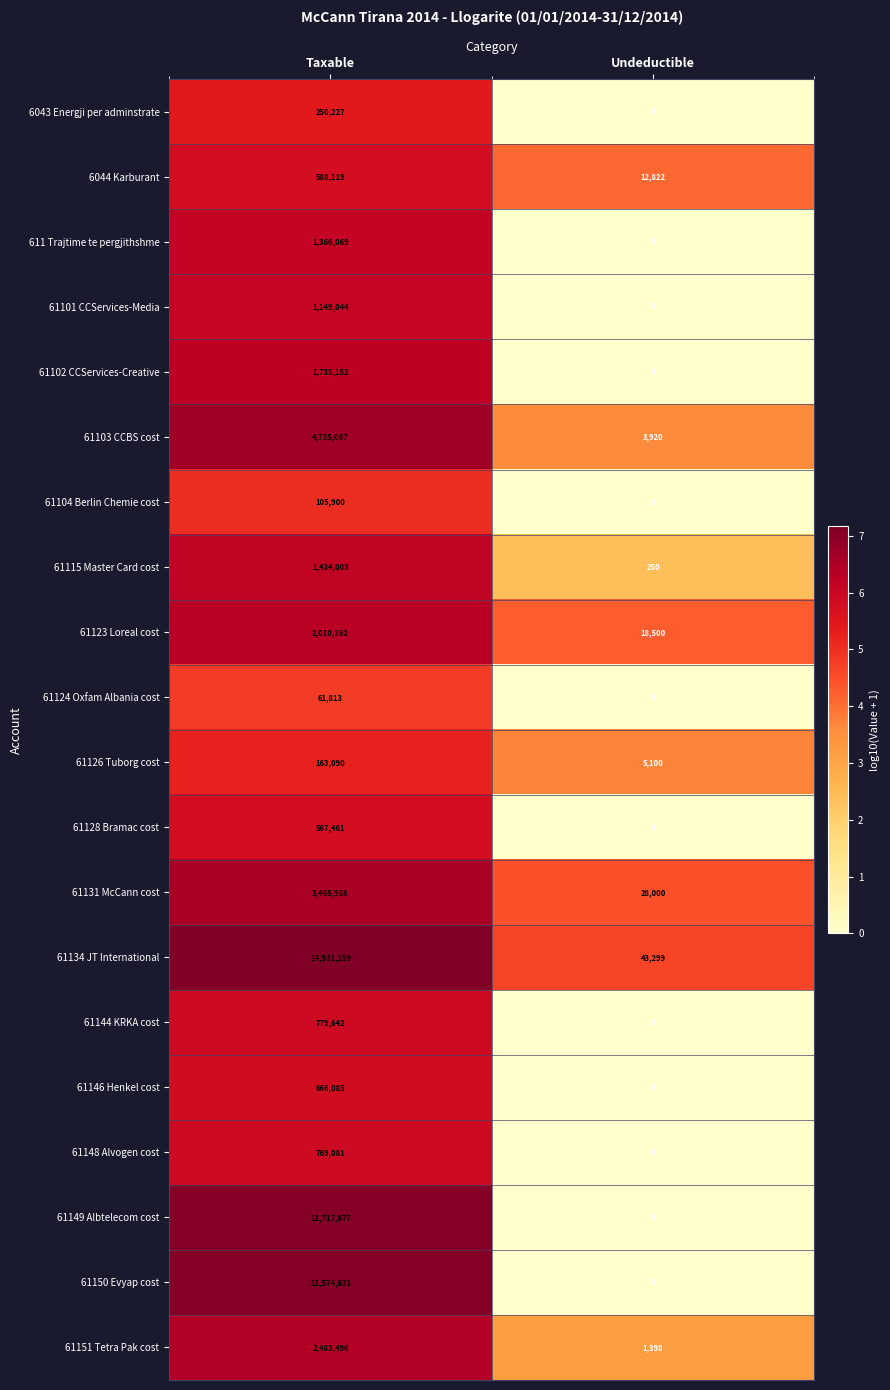

List the series in order of their peak value, lowest first.

61124 Oxfam Albania cost, 61104 Berlin Chemie cost, 61126 Tuborg cost, 6043 Energji per adminstrate, 61128 Bramac cost, 6044 Karburant, 61146 Henkel cost, 61148 Alvogen cost, 61144 KRKA cost, 61101 CCServices-Media, 611 Trajtime te pergjithshme, 61115 Master Card cost, 61102 CCServices-Creative, 61123 Loreal cost, 61151 Tetra Pak cost, 61131 McCann cost, 61103 CCBS cost, 61150 Evyap cost, 61149 Albtelecom cost, 61134 JT International